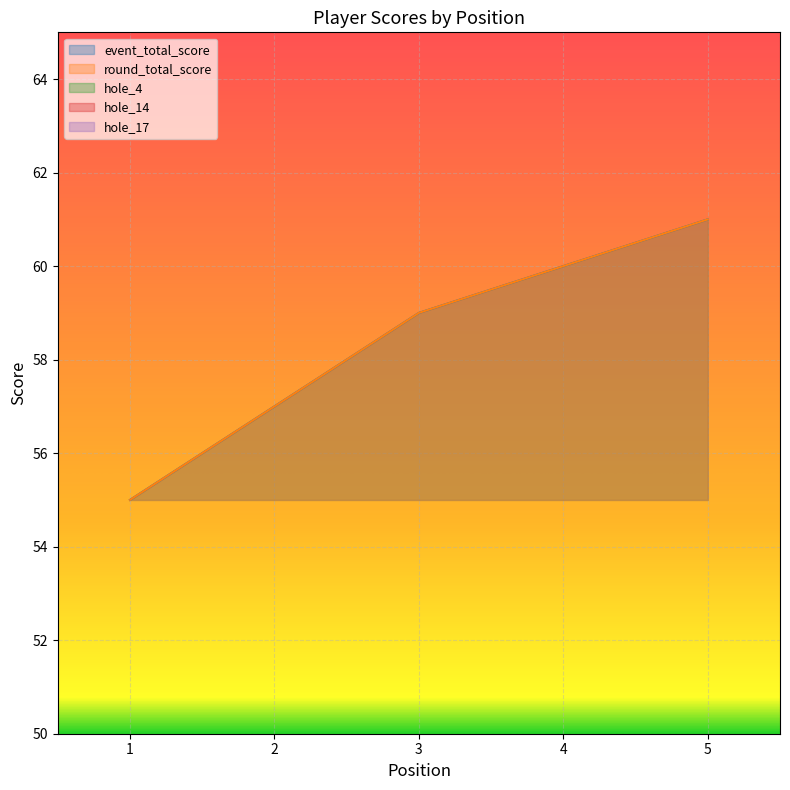

Where is hole_4 nearest to the value 4?

4